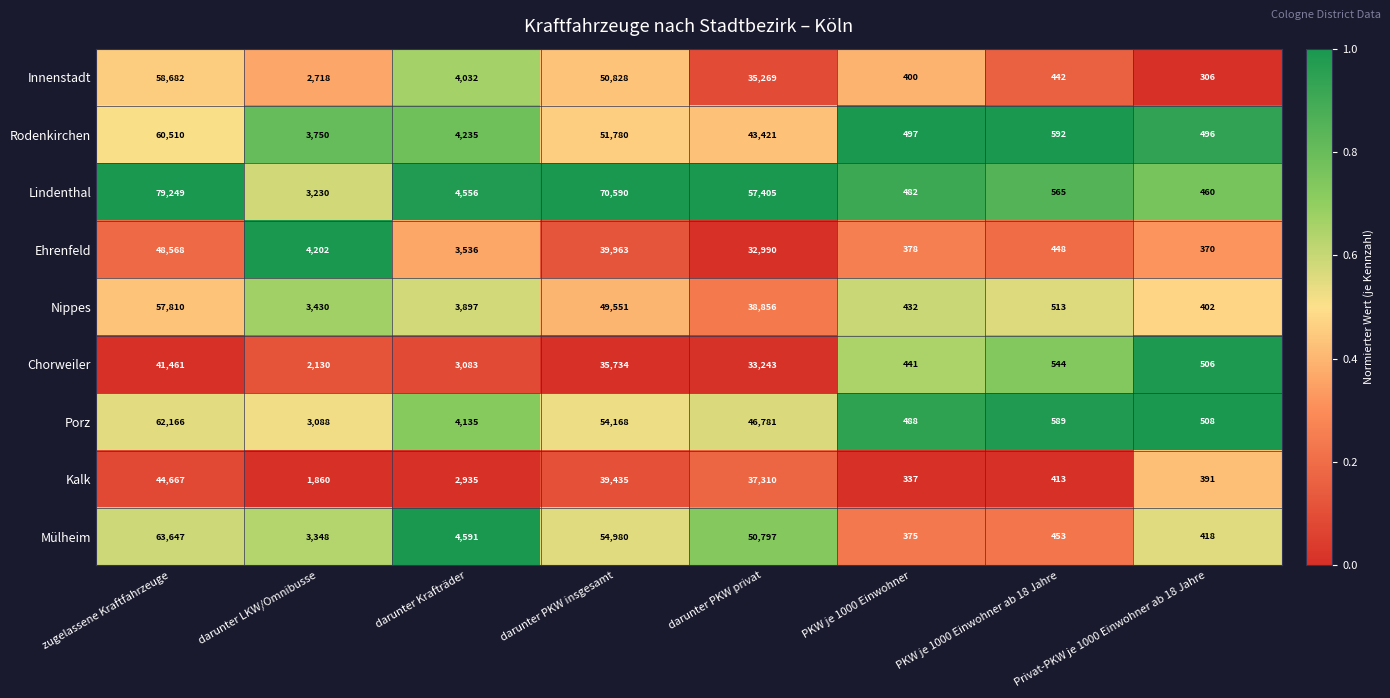

At darunter LKW/Omnibusse, list the series in order from smallest to largest.

Kalk, Chorweiler, Innenstadt, Porz, Lindenthal, Mülheim, Nippes, Rodenkirchen, Ehrenfeld